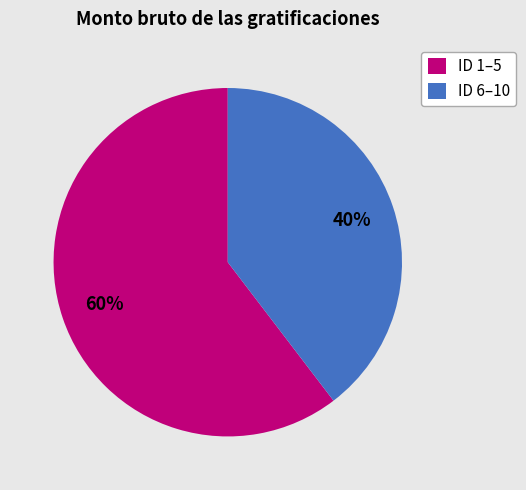

Does any single category account for the majority?

Yes